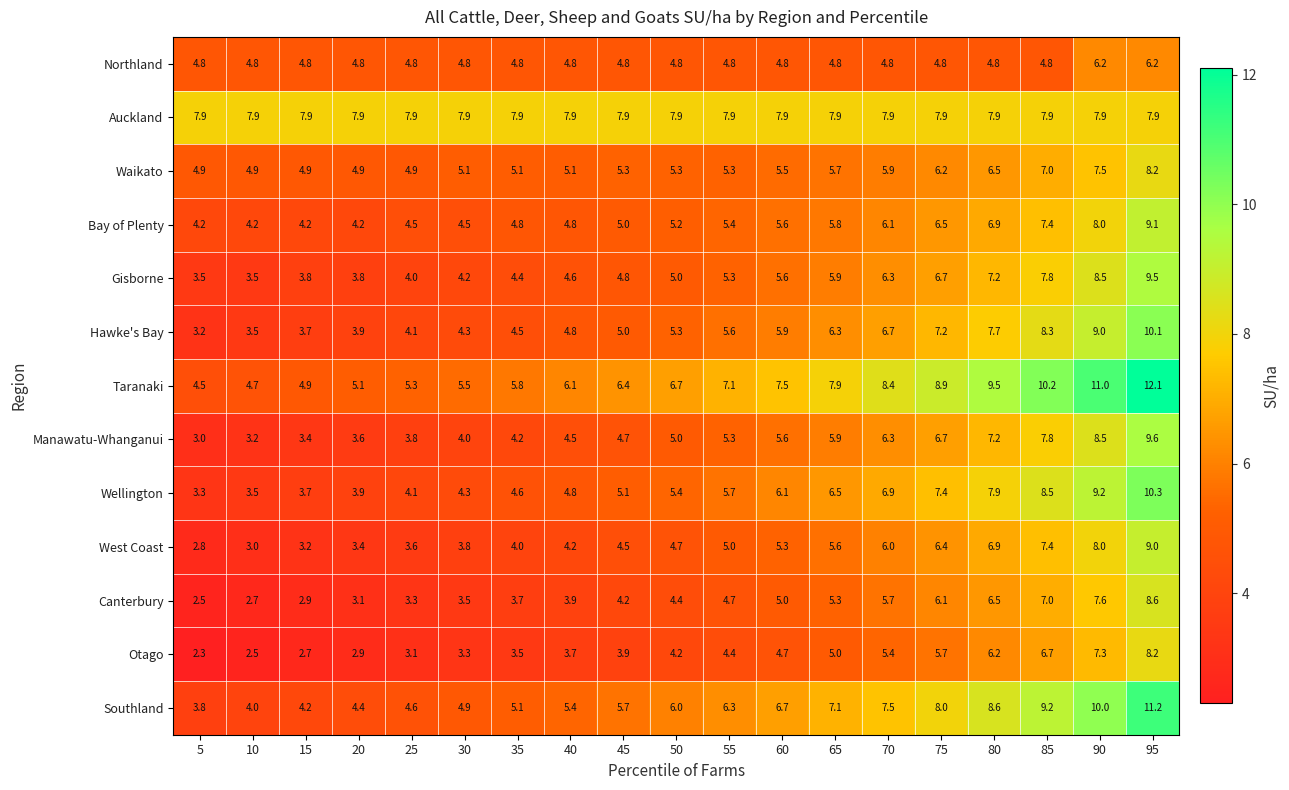

What is the difference between the maximum and minimum values in the Taranaki series?

7.6